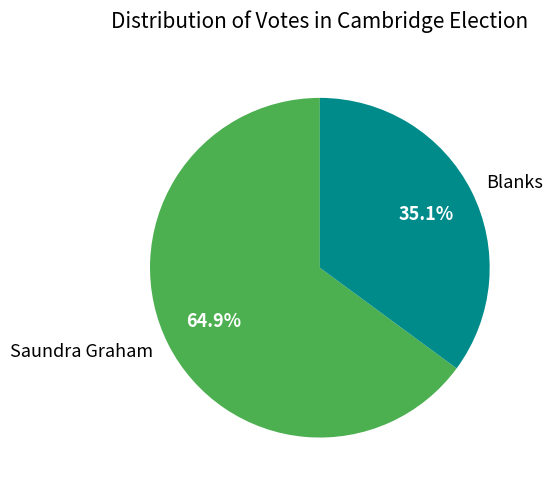

Is it true that Saundra Graham is 72% of the pie?

False